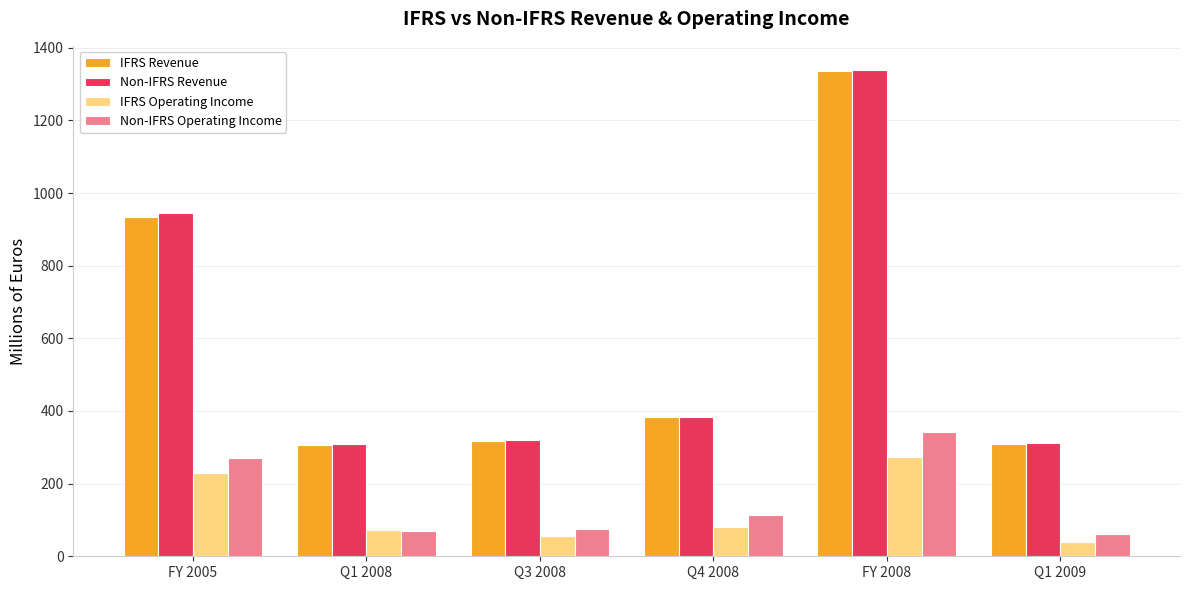

Which series has the widest spread of values?

Non-IFRS Revenue